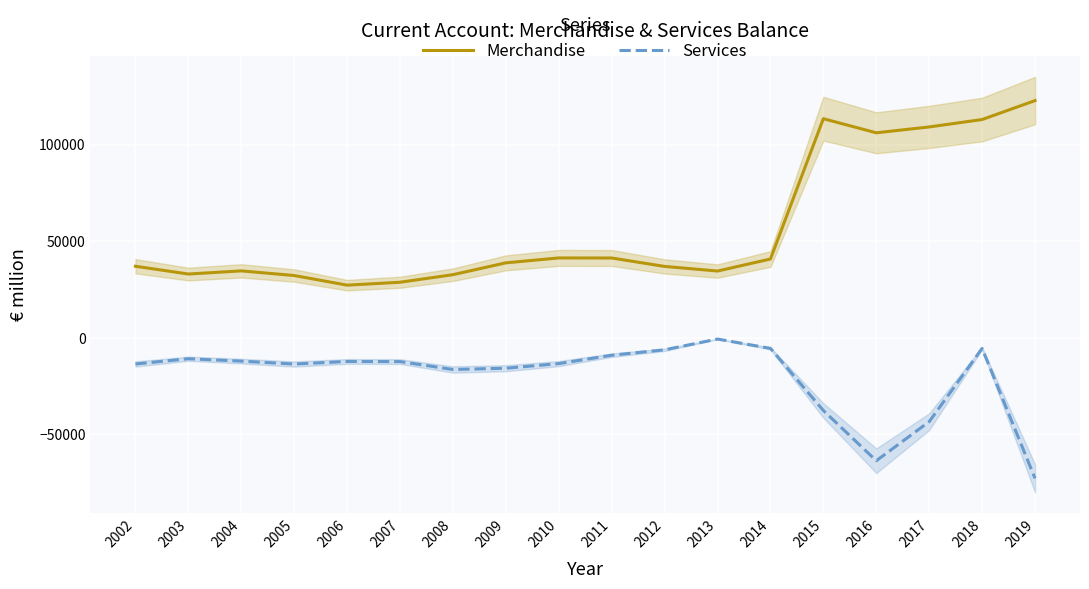

How many series are shown in this chart?

2